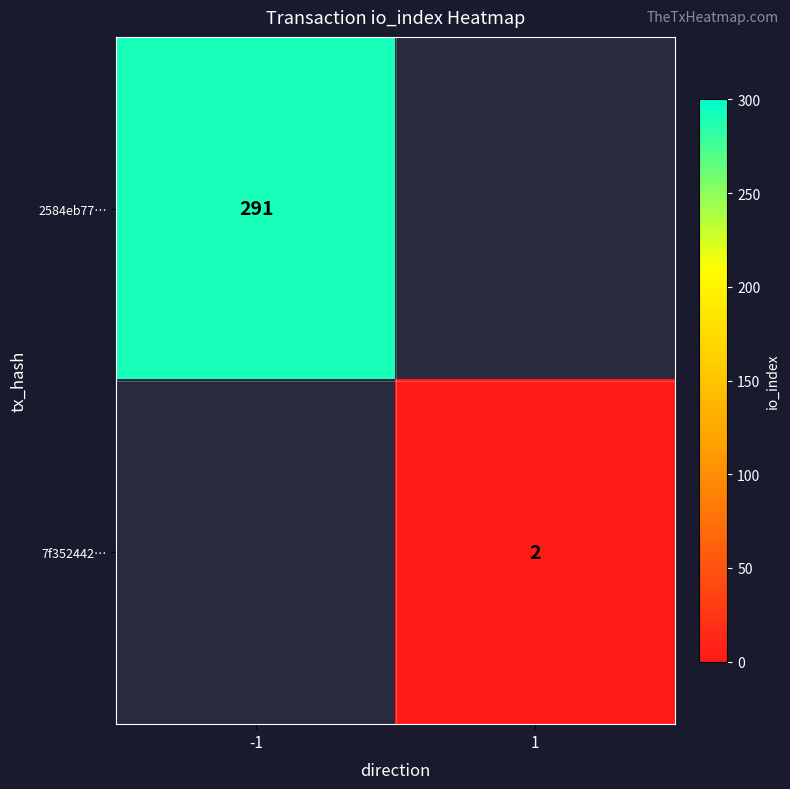

The value of 2584eb77… at -1 is 61.5. True or false?

False